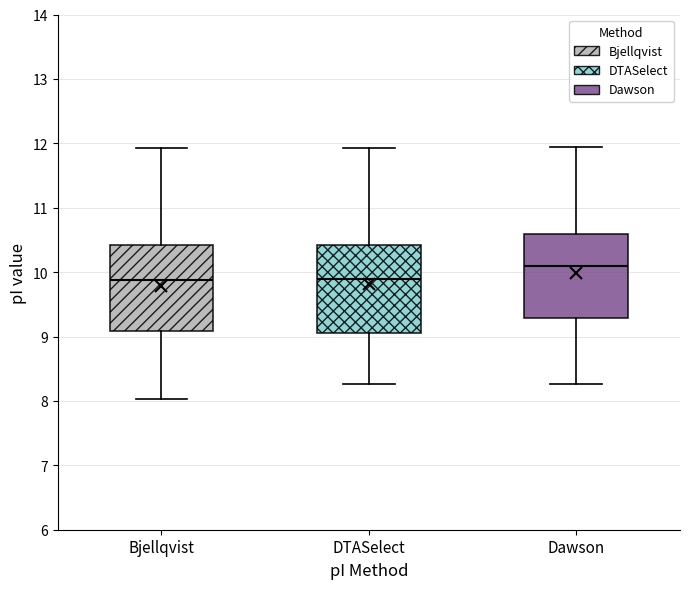

Where does the median line of the box for Dawson sit on the y-axis? The values are not printed on the chart, so give them approximately, as read against the axis.

10.1